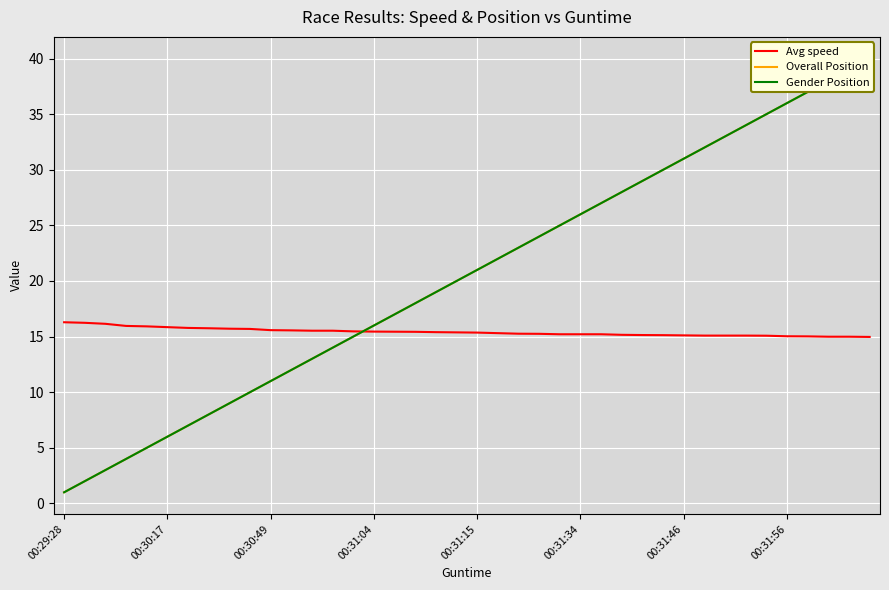

What is the lowest value of the Avg speed series?

15.0